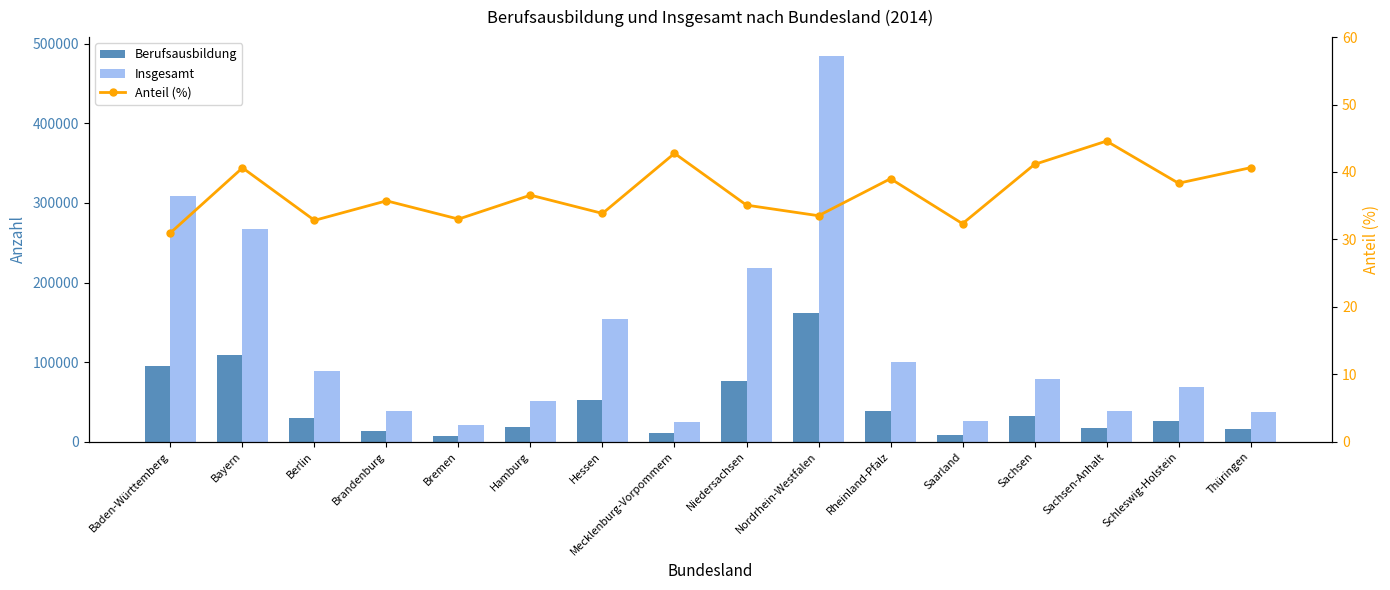

Which series has the largest range (max minus min)?

Insgesamt